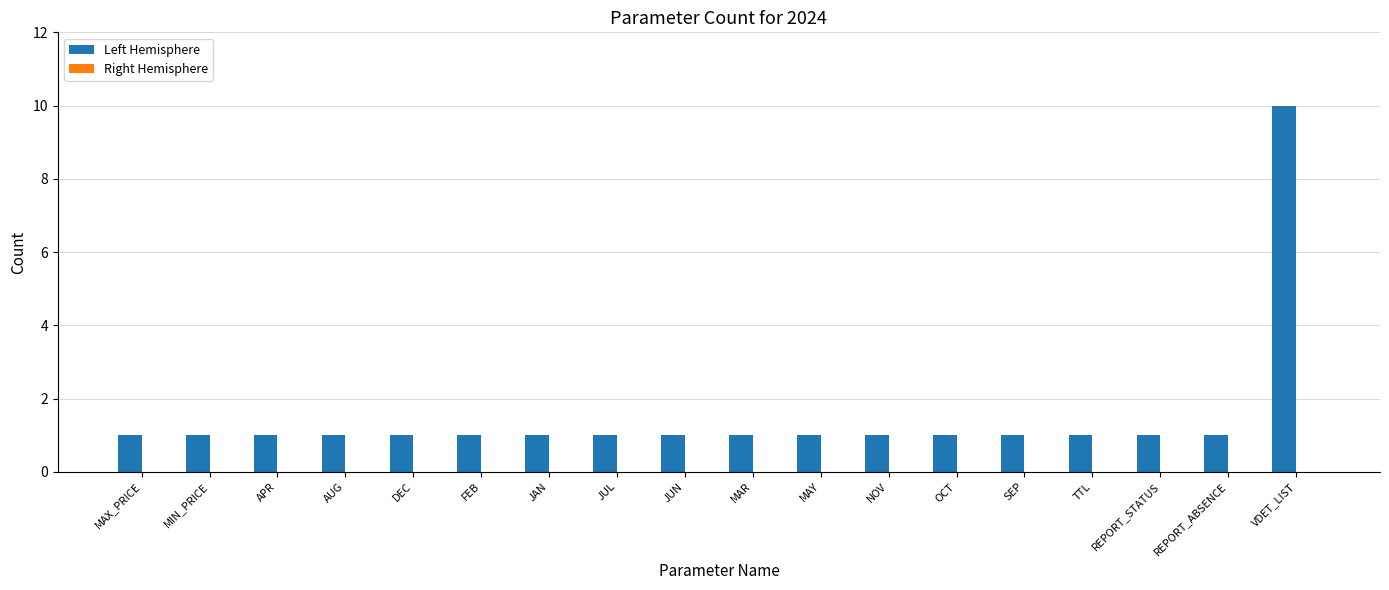

Which category has the highest value across all series?

VDET_LIST